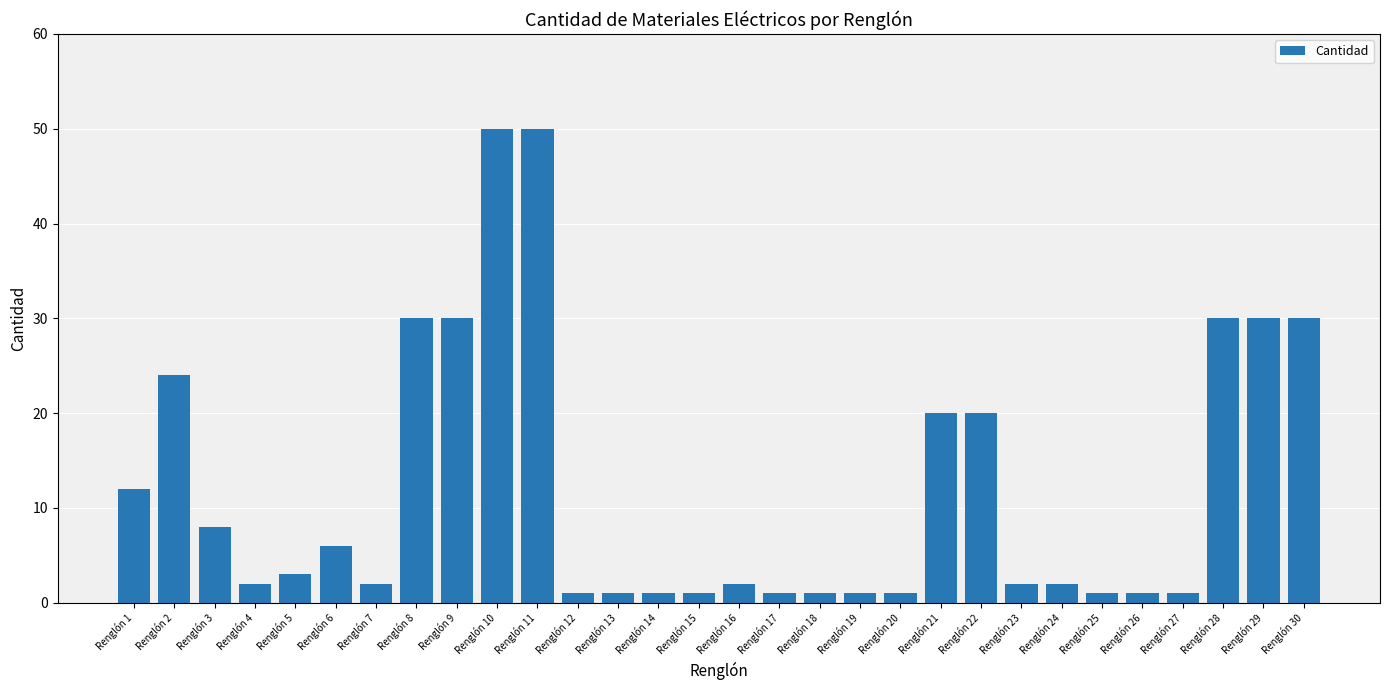

Is it true that the value at Renglón 20 is 1?

True